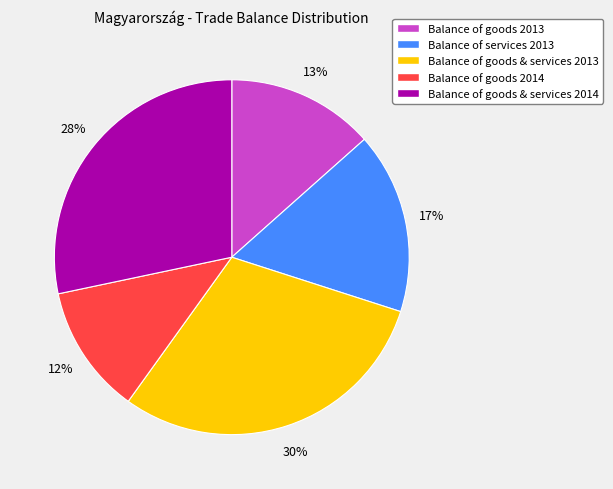

Does any single category account for the majority?

No